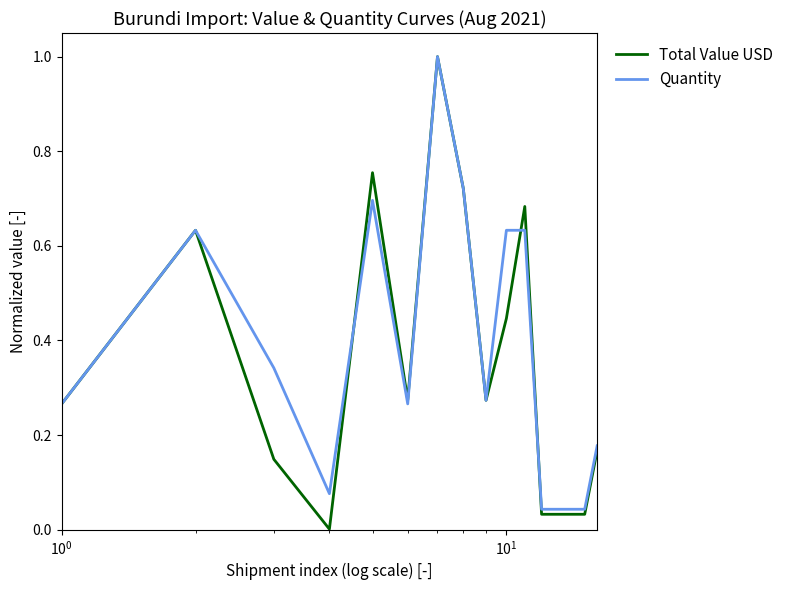

What is the greatest value displayed?

1.0